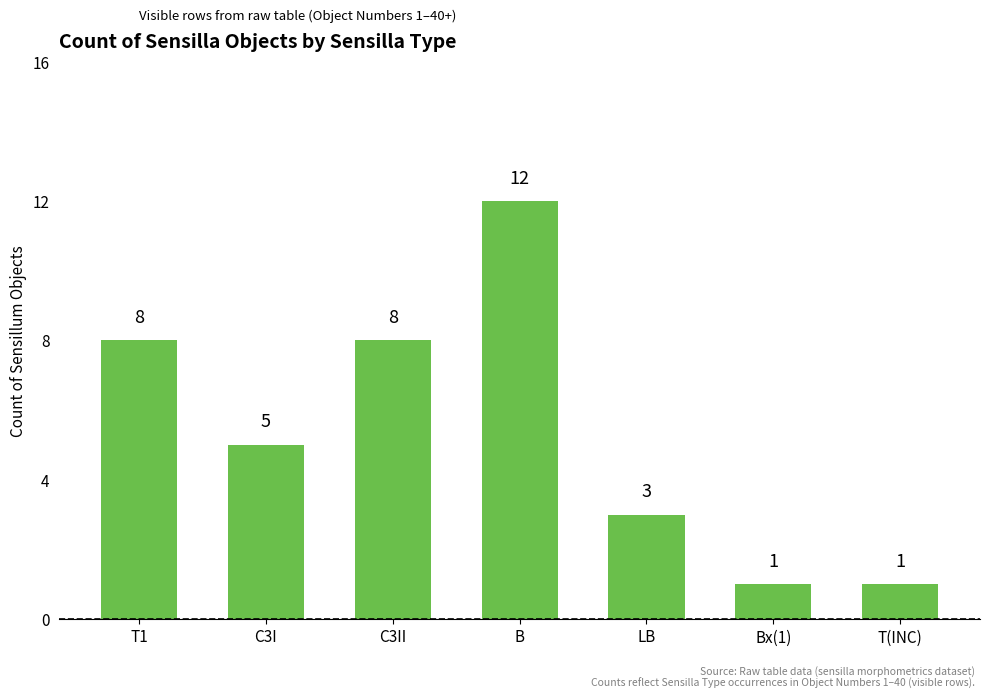

What is the difference between the maximum and minimum values?

11